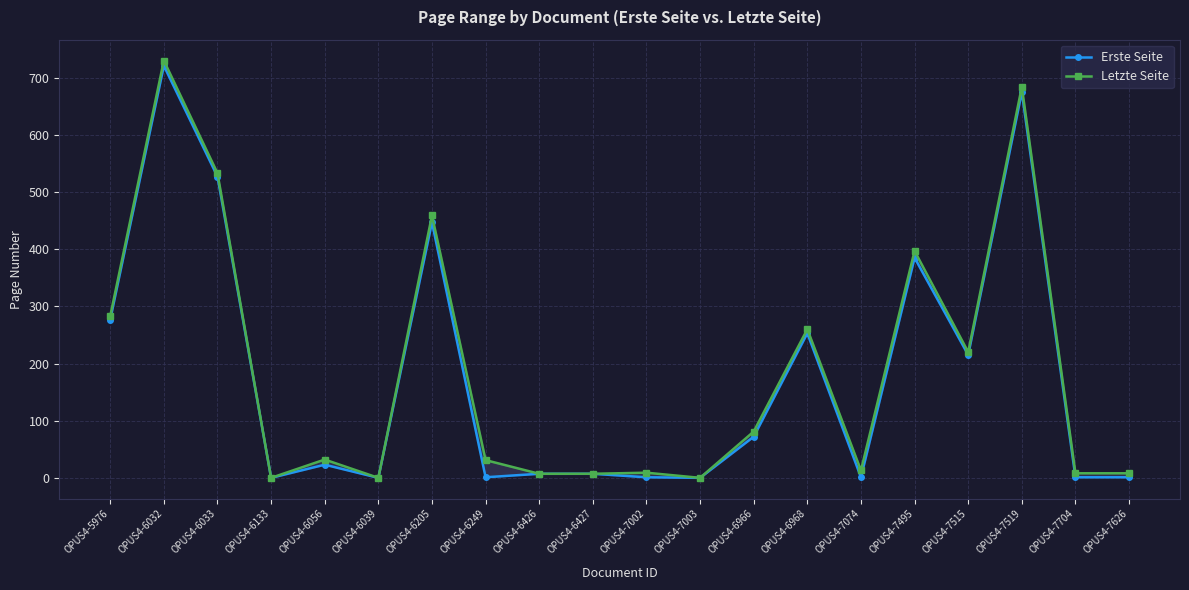

What are all the series names shown in the legend?

Erste Seite, Letzte Seite